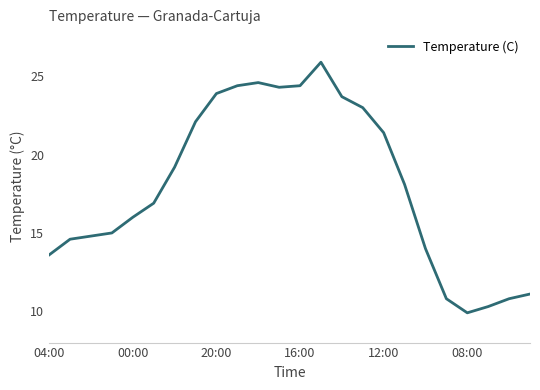

What is the difference between the maximum and minimum values?

16.0